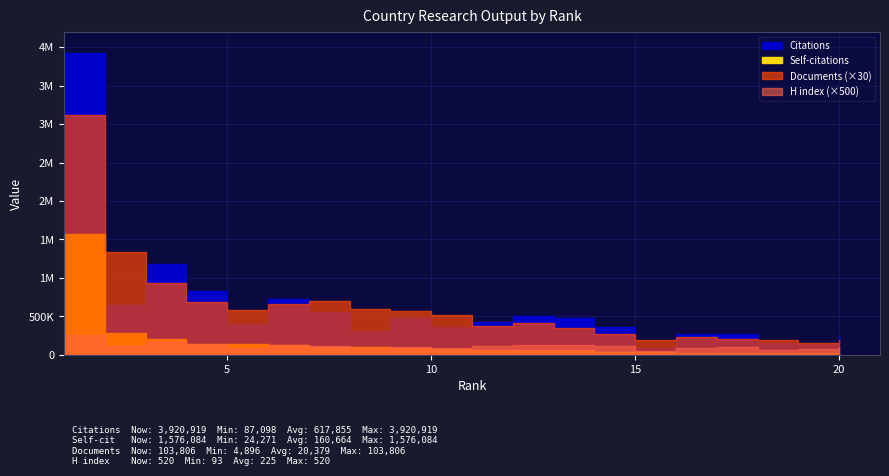

What is the average value of the Citations series?

617856